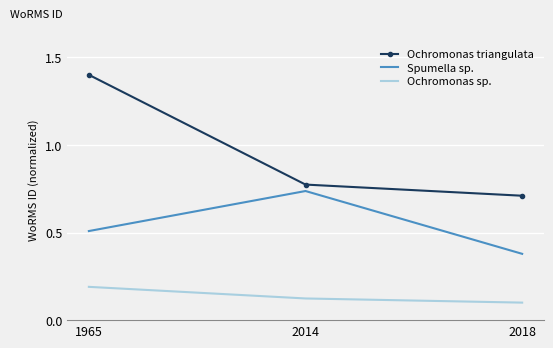

What is the sum of all Spumella sp. values?

1.6